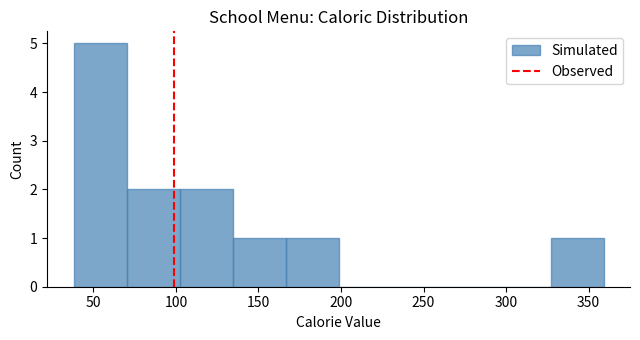

Reading left to right, transcribe this chart: for each bar, give the range it covers on the x-axis and its height. Neither the bar edges nor the heights are printed on the chart, so give them approximately, as read against the axes.

40 to 70: 5
70 to 100: 2
100 to 135: 2
135 to 165: 1
165 to 200: 1
200 to 230: 0
230 to 265: 0
265 to 295: 0
295 to 325: 0
325 to 360: 1